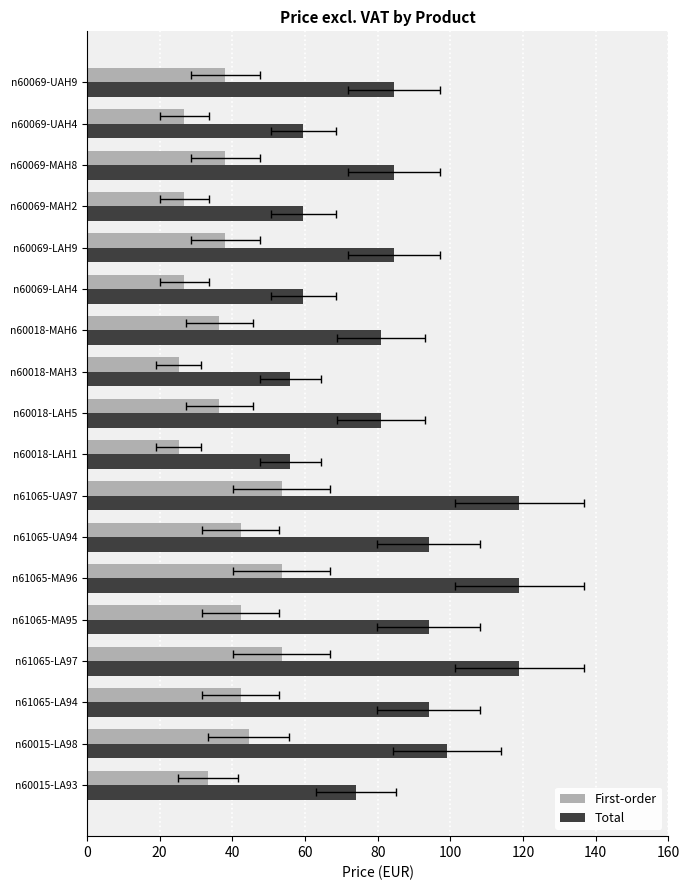

Is it true that Total equals 34.5 at n60069-UAH4?

False